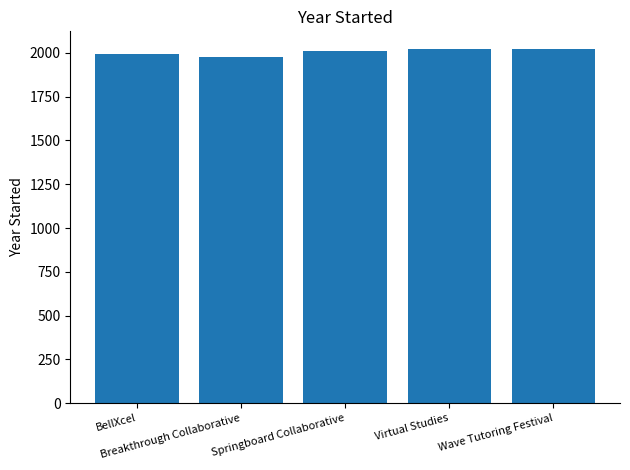

What is the value of the 3rd bar from the left?

2012